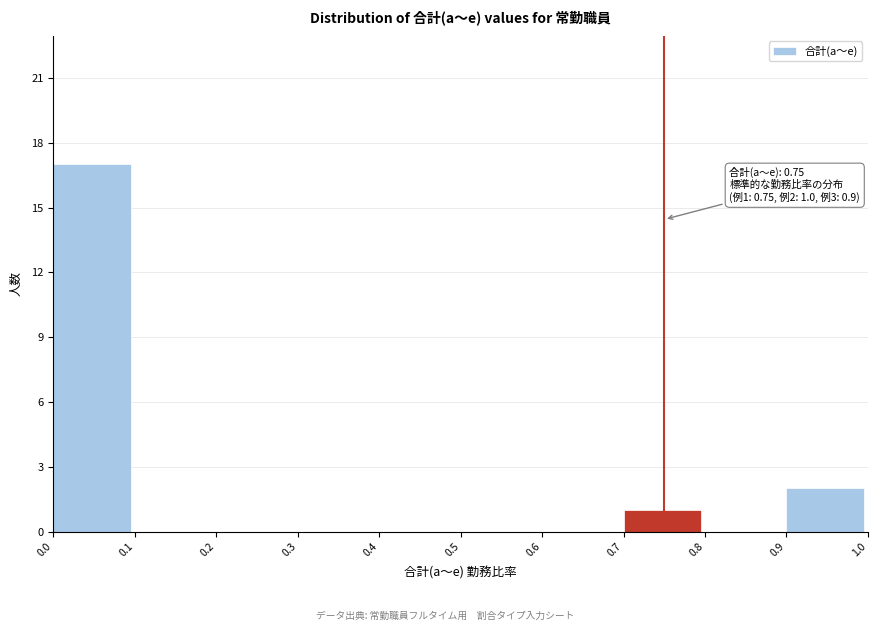

Which range on the x-axis has the tallest bar?

0.0 to 0.1